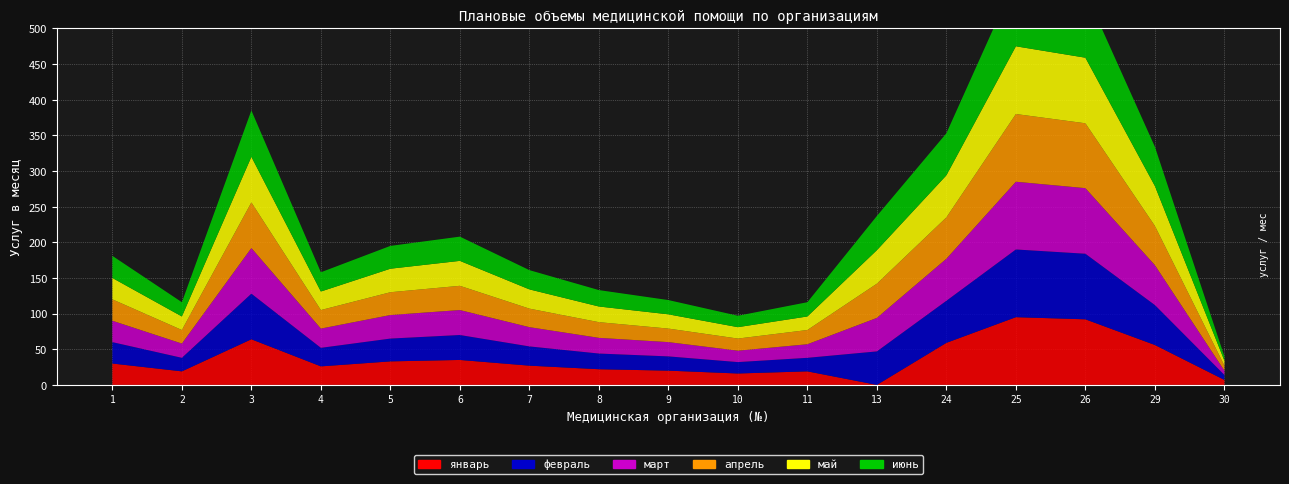

Reading right to left, list all the values displayed in this chart.

январь: 7	56	92	95	59	0	19	16	20	22	27	35	33	26	64	19	30
февраль: 7	56	92	95	59	47	19	16	20	22	27	35	32	26	64	19	30
март: 6	56	92	95	59	47	19	16	20	22	27	35	33	27	64	20	30
апрель: 7	55	91	95	58	48	20	17	19	22	26	34	32	26	64	19	30
май: 7	56	92	95	59	47	19	16	20	22	27	35	33	26	64	19	30
июнь: 6	55	92	95	59	48	20	16	20	23	27	34	32	27	65	20	31